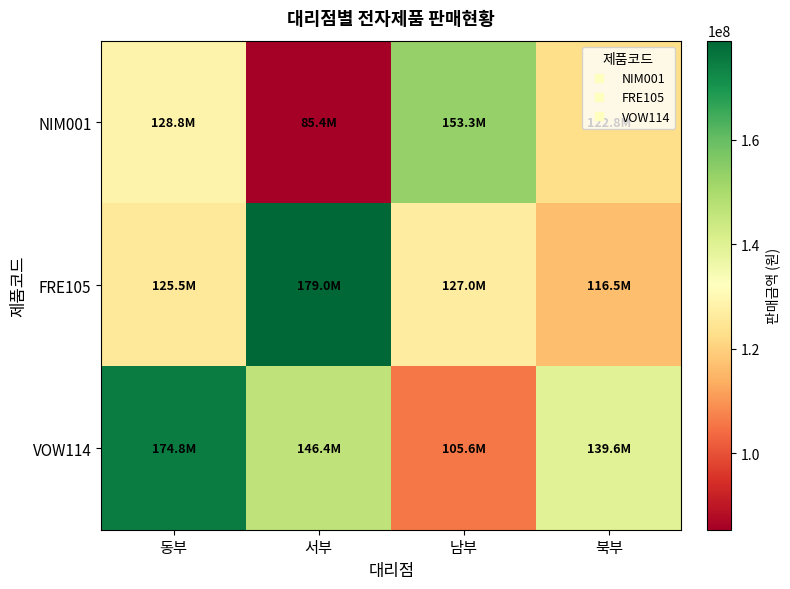

What is the spread (max minus min) of values at 서부?

93600000